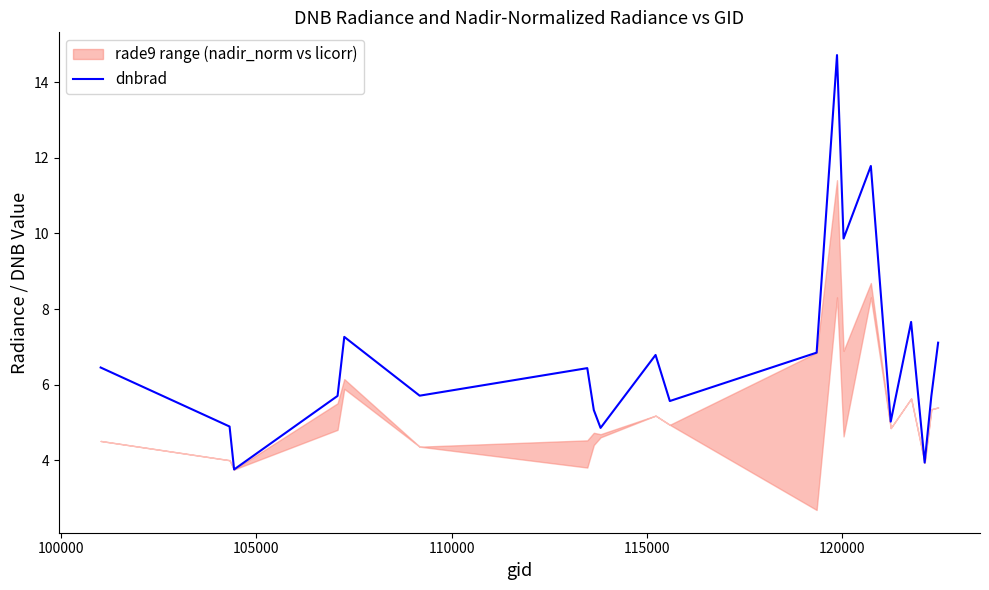

Reading right to left, what are all the values shown in this chart?

7.1	5.7	3.9	7.7	5.0	11.8	9.9	14.7	6.8	5.6	6.8	4.9	5.3	6.4	5.7	7.3	5.7	3.8	4.9	6.5